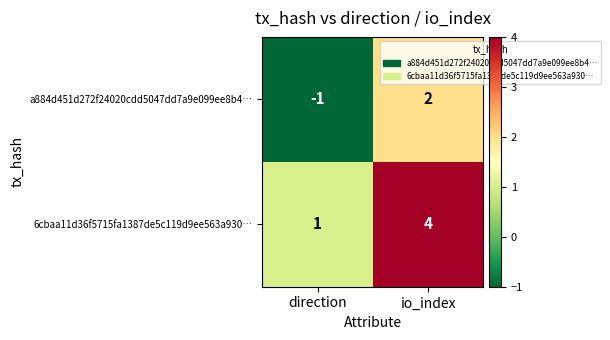

Which category has the lowest value in the 6cbaa11d36f5715fa1387de5c119d9ee563a930… series?

direction